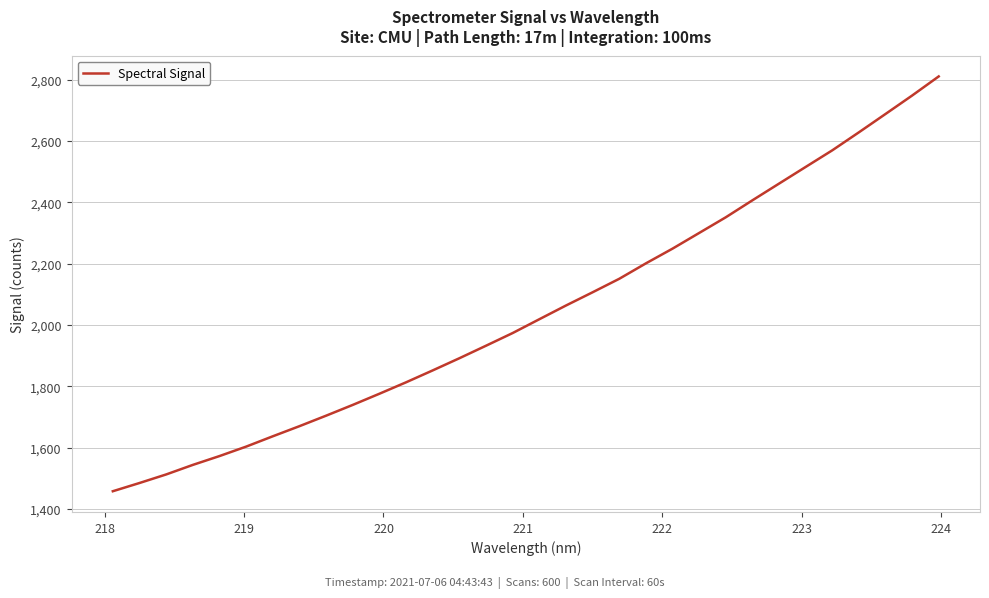

What is the difference between the maximum and minimum values?

1351.8